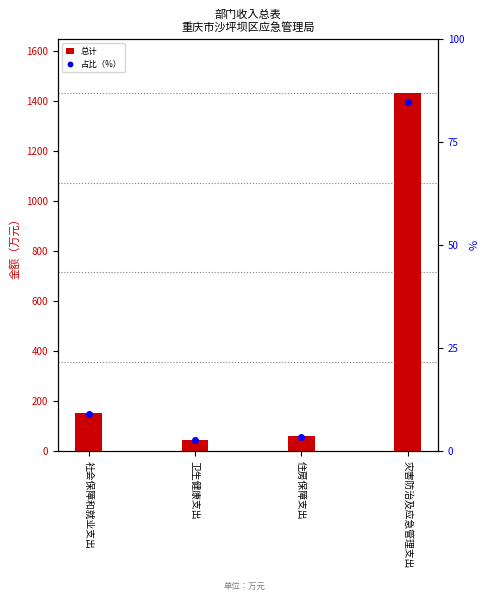

What is the label of the 1st bar from the left?

社会保障和就业支出